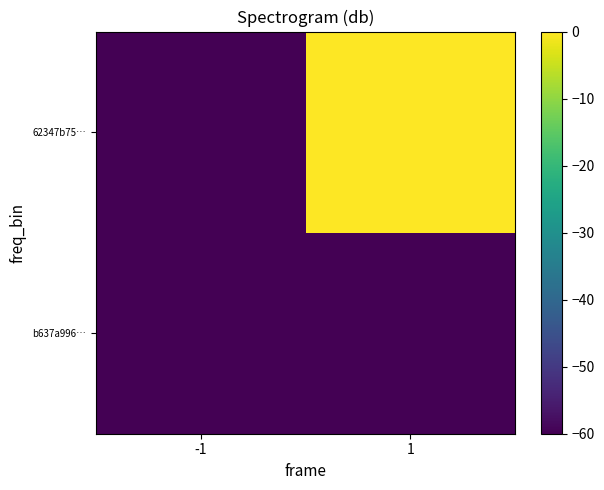

Count the number of data series in this chart.

2